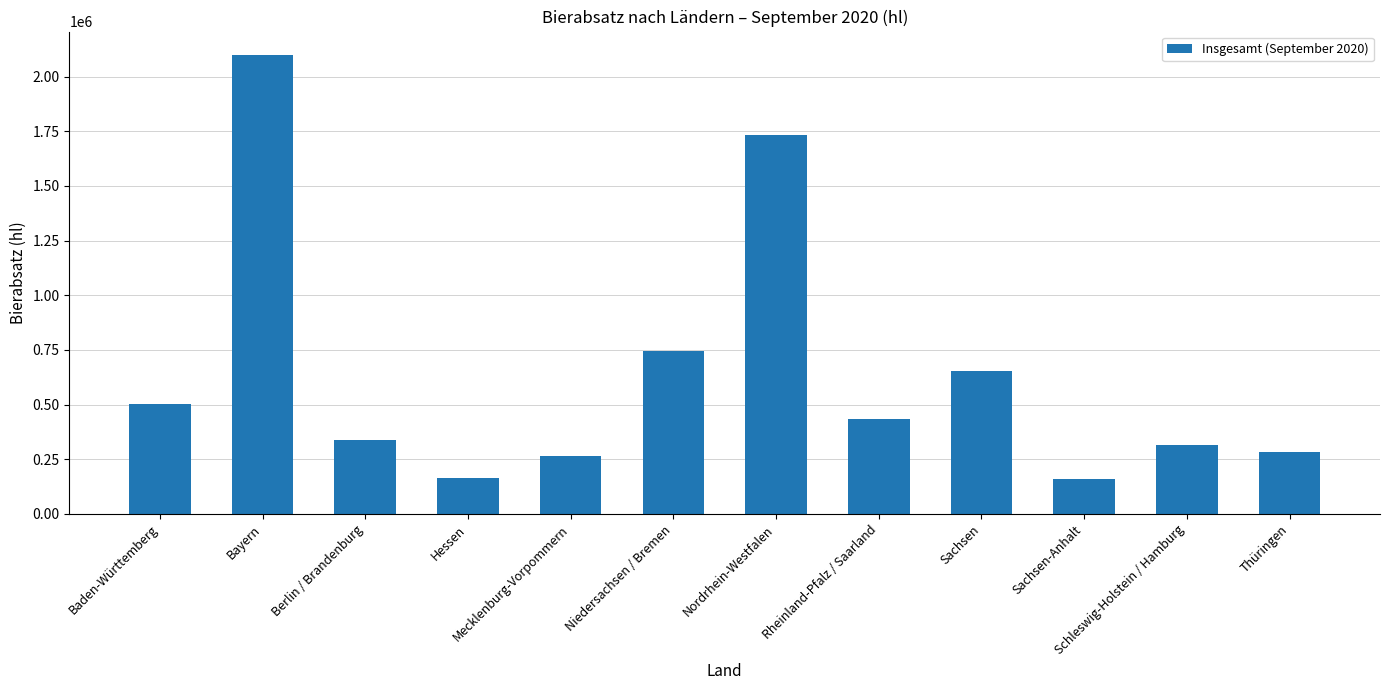

Where is the data nearest to the value 1130961?

Niedersachsen / Bremen